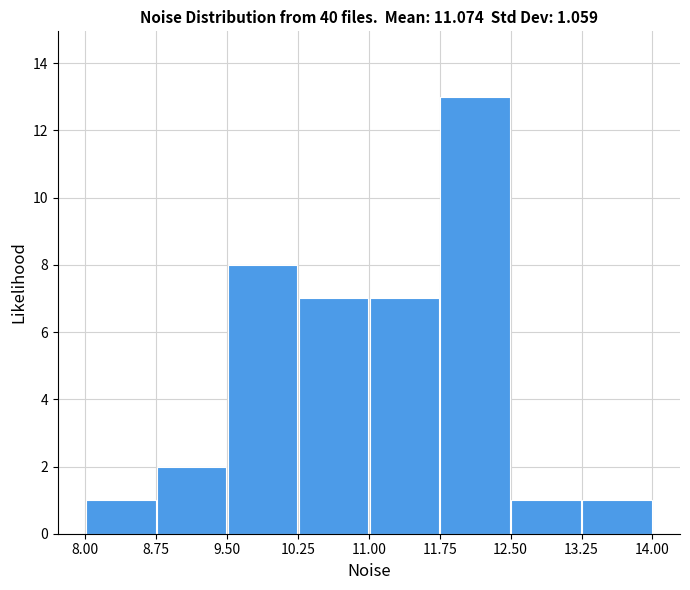

Reading left to right, transcribe this chart: for each bar, give the range it covers on the x-axis and its height. The values are not printed on the chart, so give them approximately, as read against the axis.

8.00 to 8.75: 1
8.75 to 9.50: 2
9.50 to 10.25: 8
10.25 to 11.00: 7
11.00 to 11.75: 7
11.75 to 12.50: 13
12.50 to 13.25: 1
13.25 to 14.00: 1